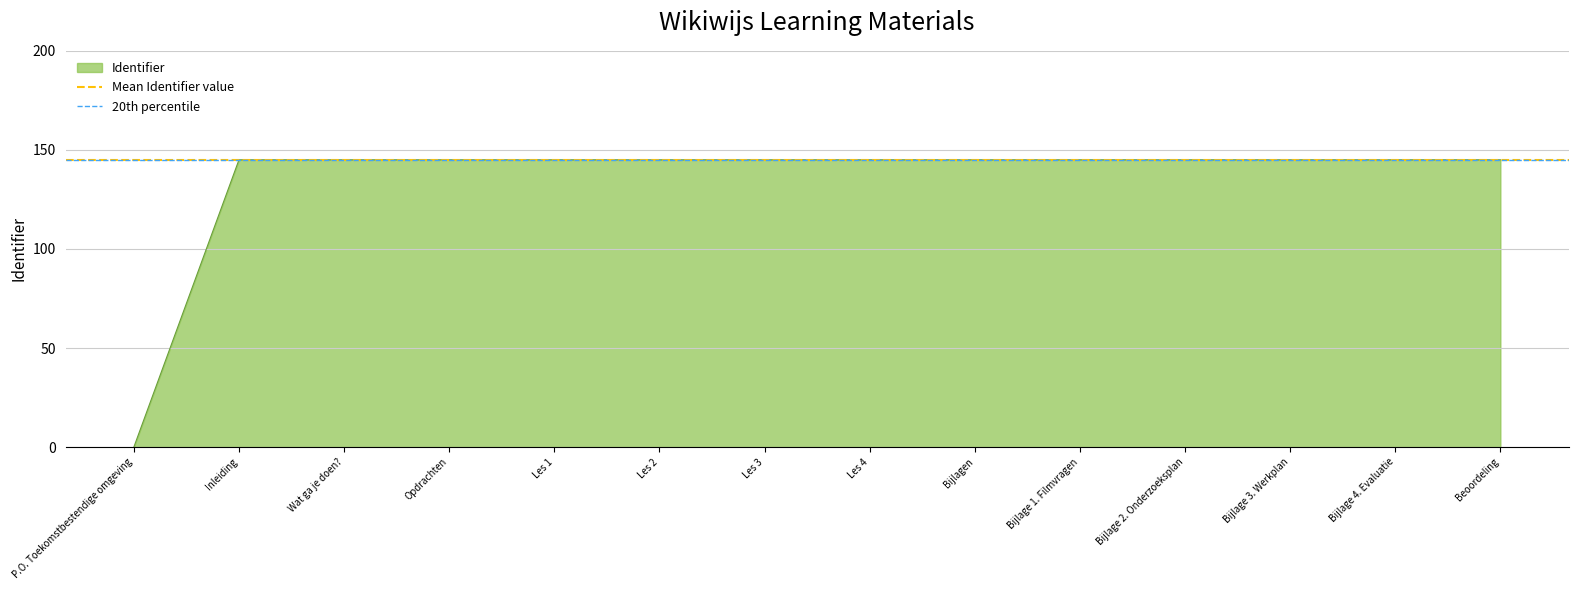

Rank the series by their maximum value, from highest to lowest.

Mean Identifier value, 20th percentile